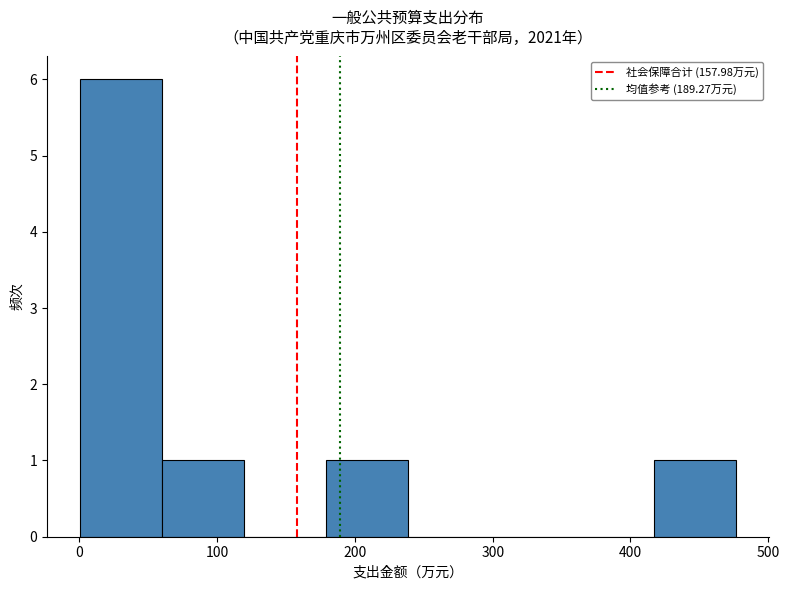

What is the height of the bar covering 180 to 240 on the x-axis? Neither the bar edges nor the heights are printed on the chart, so give them approximately, as read against the axes.

1